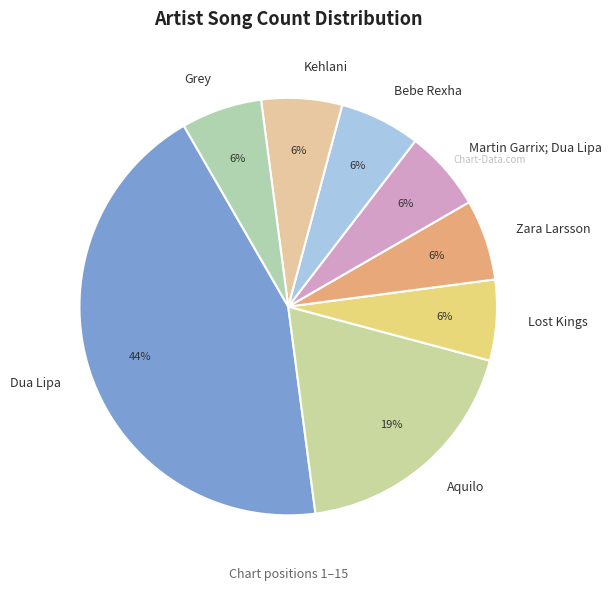

To the nearest percent, what percentage of the pie is Bebe Rexha?

6%